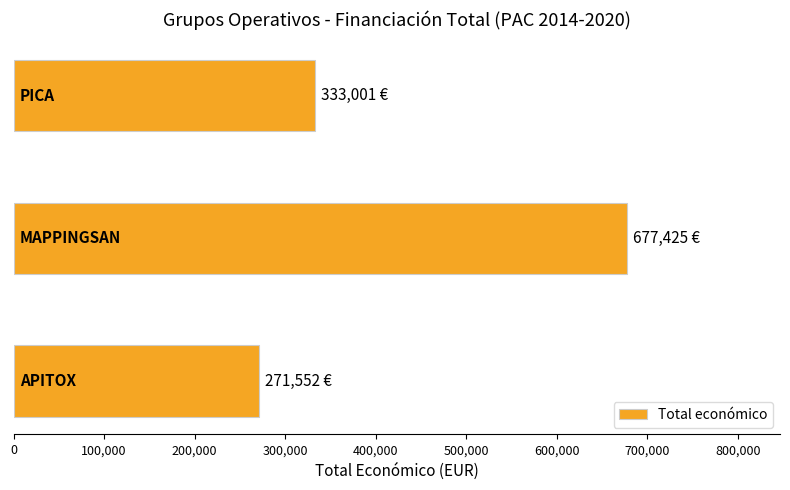

What is the maximum value shown in the chart?

677425